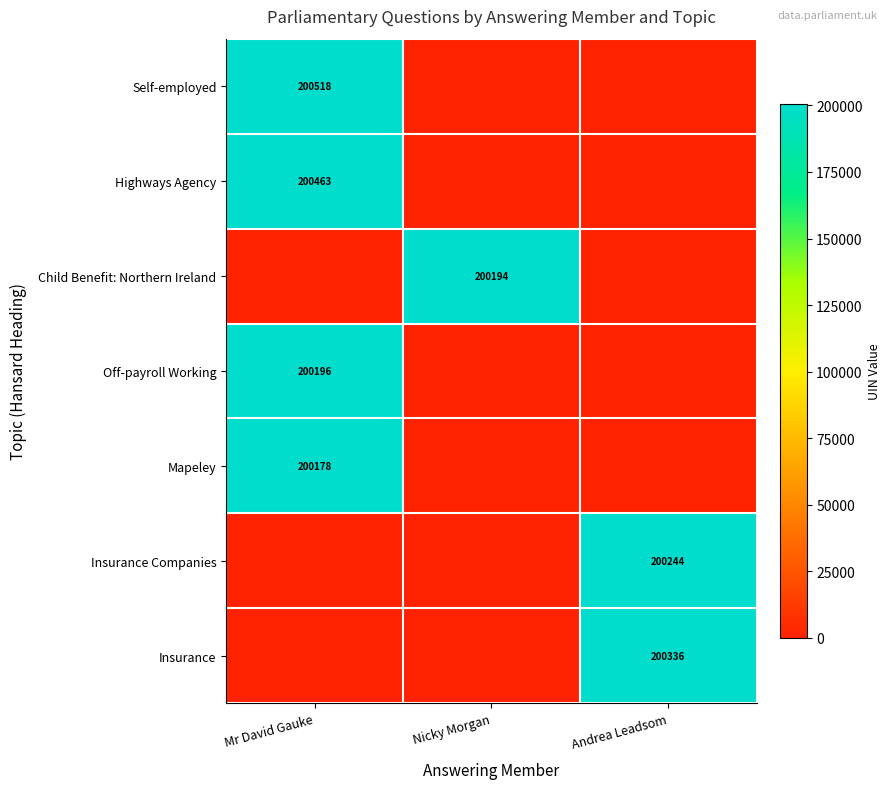

True or false: Child Benefit: Northern Ireland has a value of 307056 at Nicky Morgan.

False